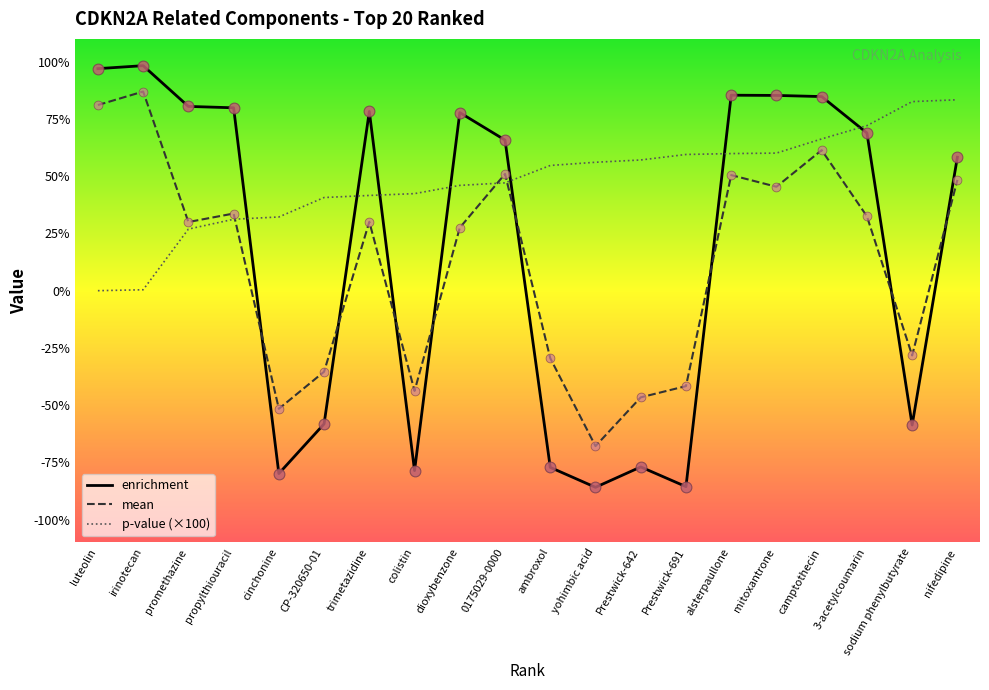

At how many categories does at least one series exceed 0?

20